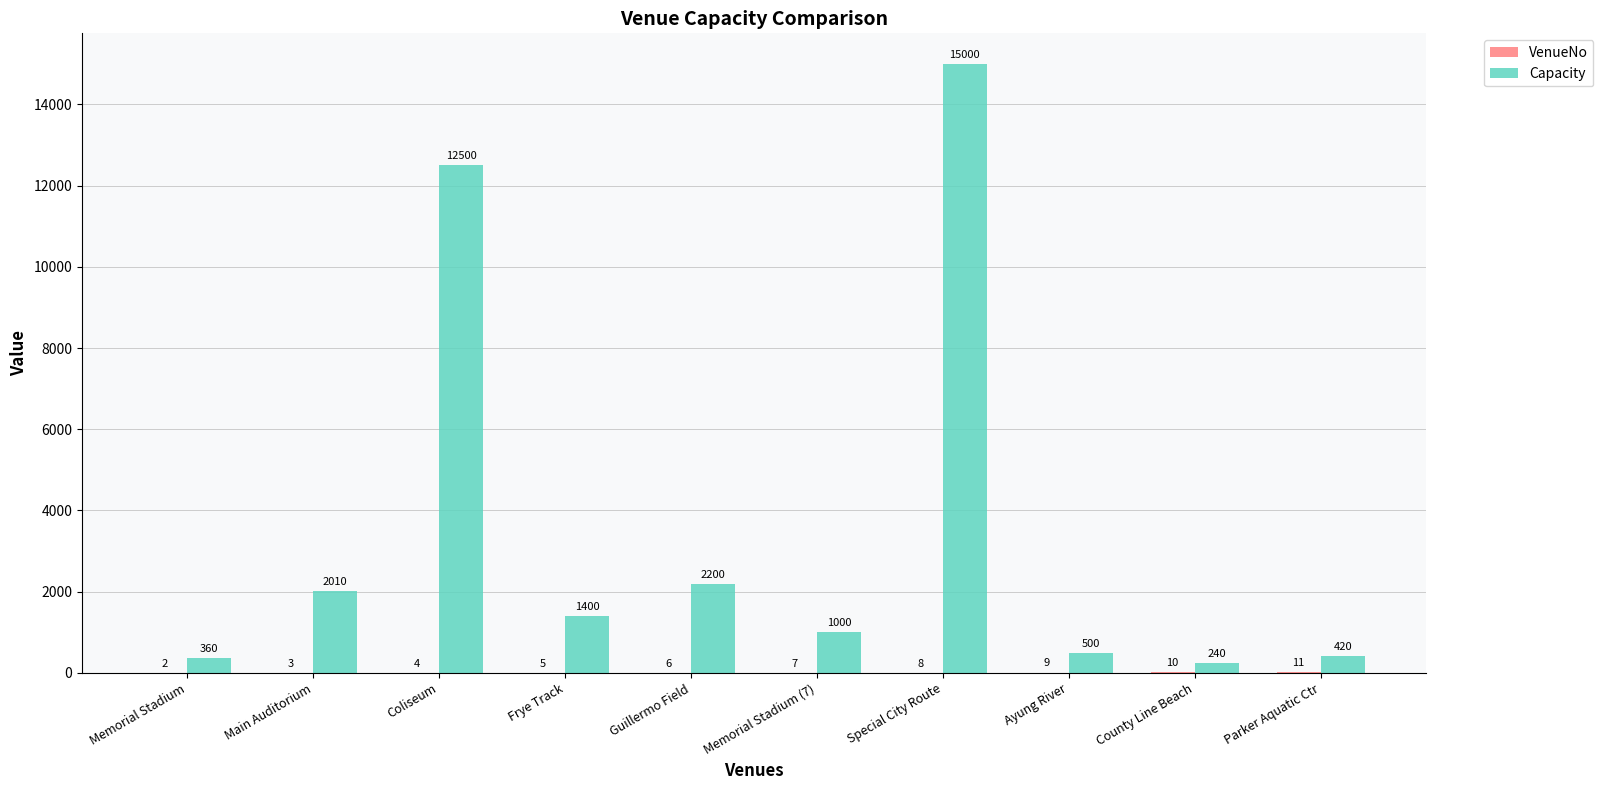

What is the sum of the Capacity values at Memorial Stadium (7) and Coliseum?

13500